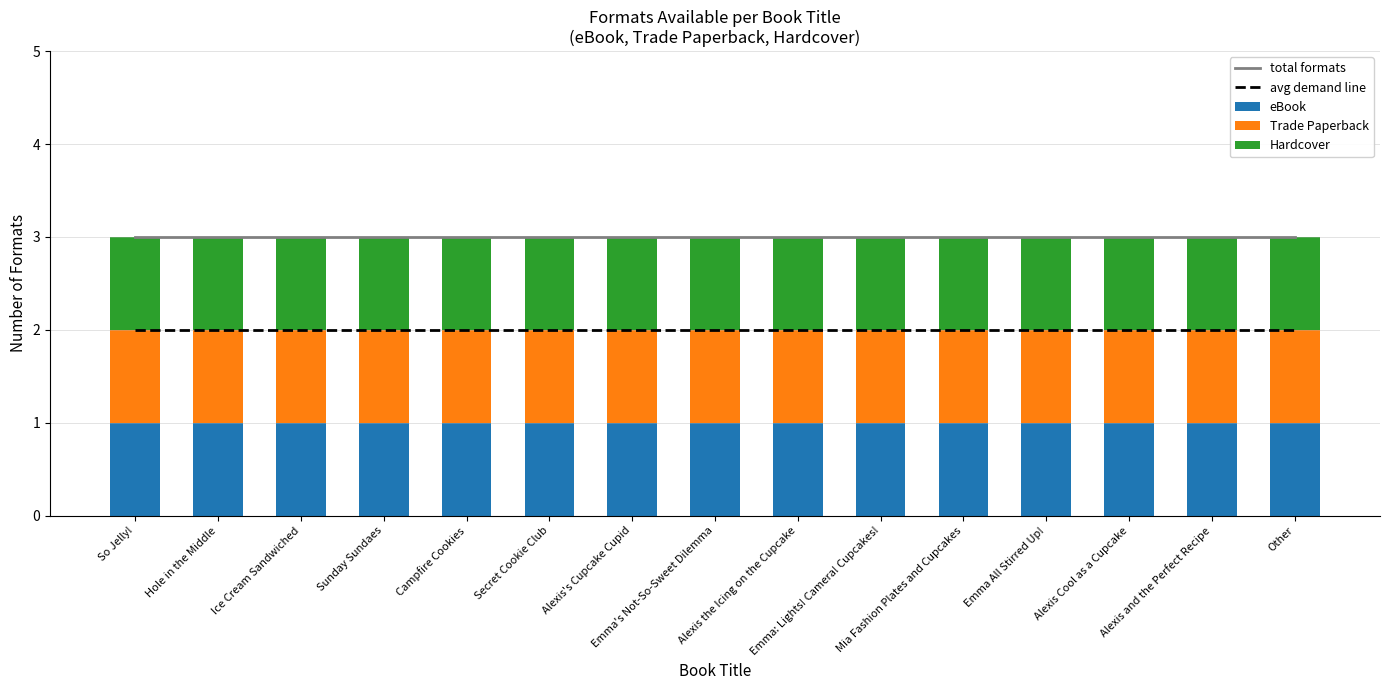

What is the label of the 12th bar from the right?

Sunday Sundaes